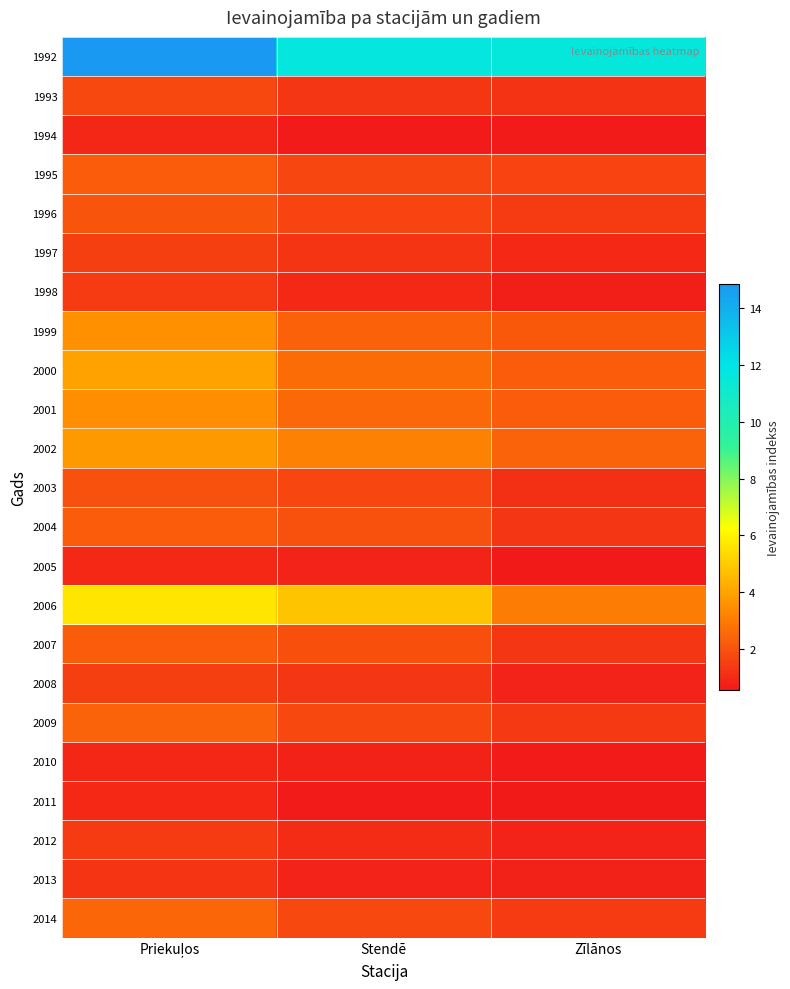

Which series has the largest total across all categories?

1992